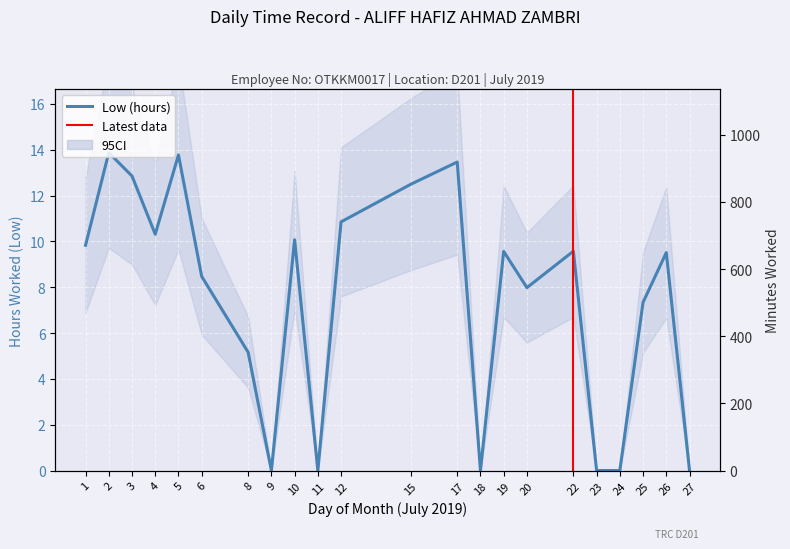

List the labels in order of value, largest first.

2, 5, 17, 3, 15, 12, 4, 10, 1, 22, 19, 26, 6, 20, 25, 8, 9, 11, 18, 23, 24, 27